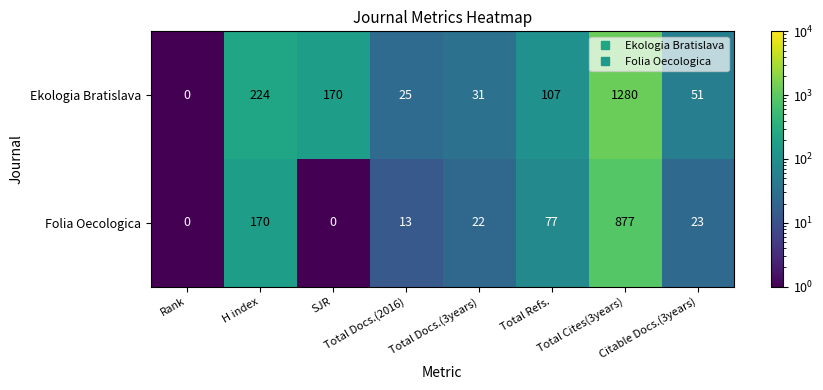

What is the average value of the Folia Oecologica series?

148